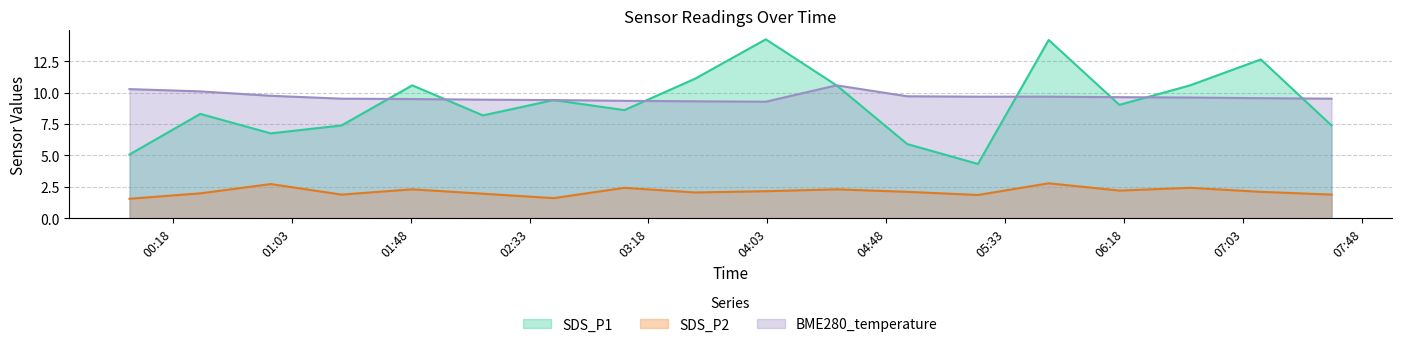

At how many categories does at least one series exceed 8?

18